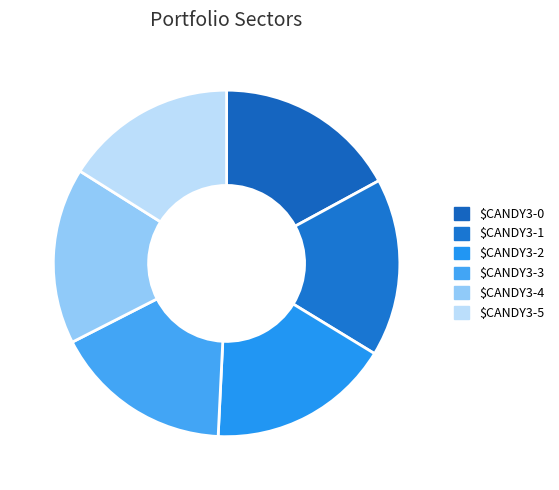

To the nearest percent, what is the difference between the largest and smallest slice percentages?

1%